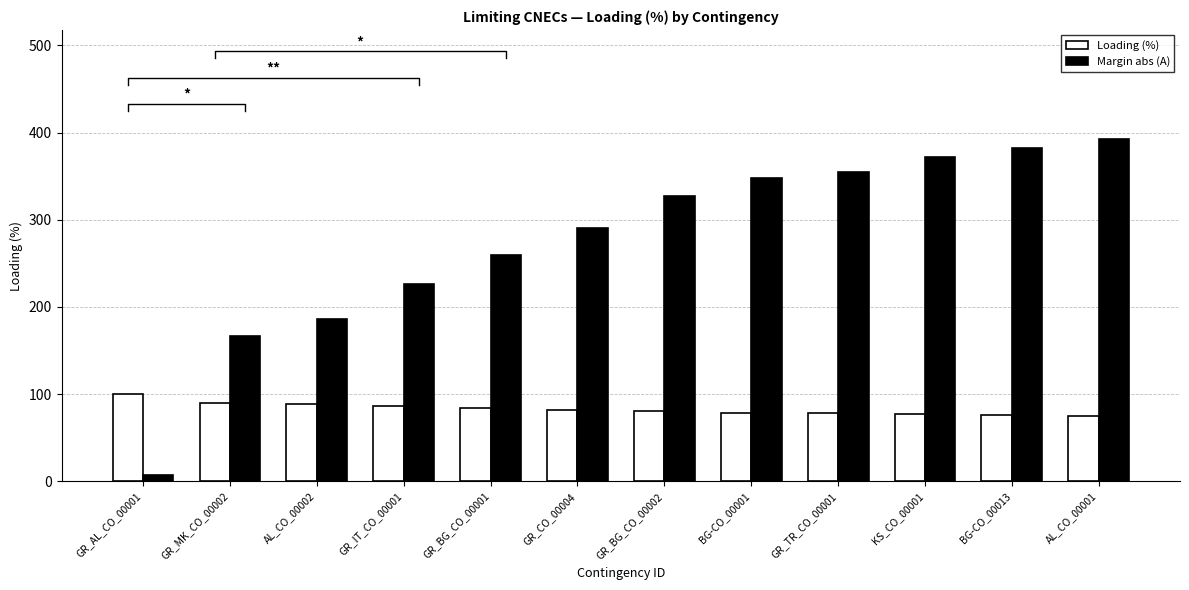

What is the difference between the second highest and minimum values in the Margin abs (A) series?

375